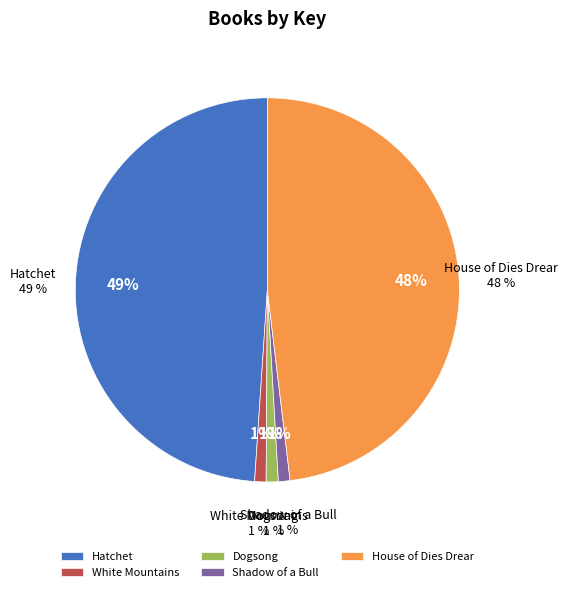

What percentage is NOT represented by White Mountains?

99.0%